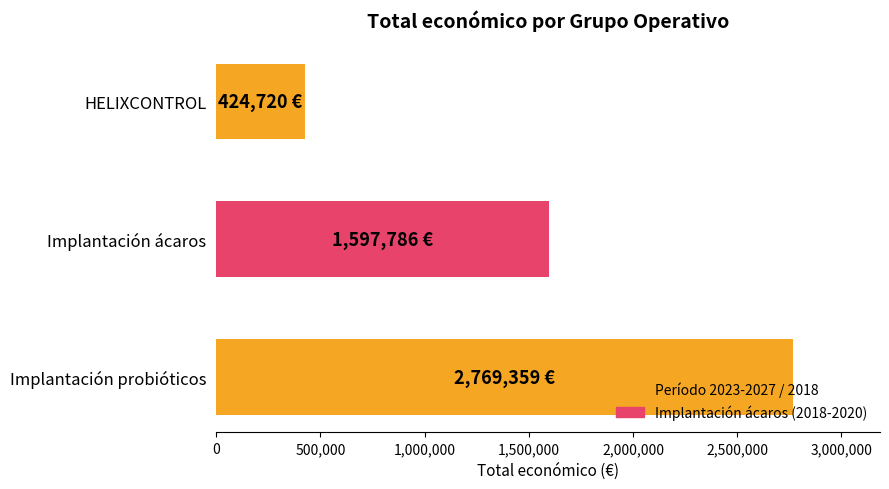

Is it true that the value at Implantación probióticos is 2769359?

True